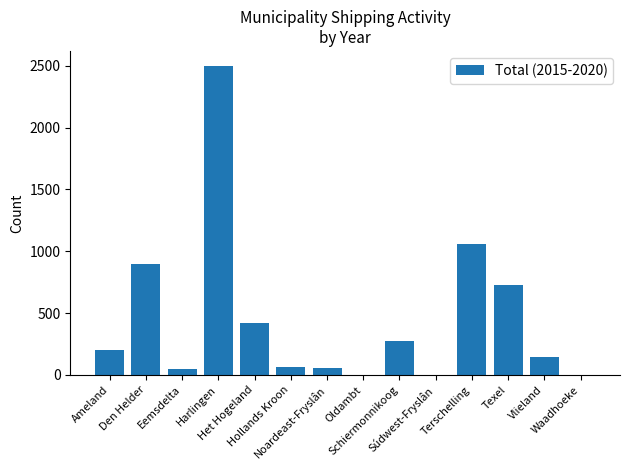

The value at Texel is 724. True or false?

True